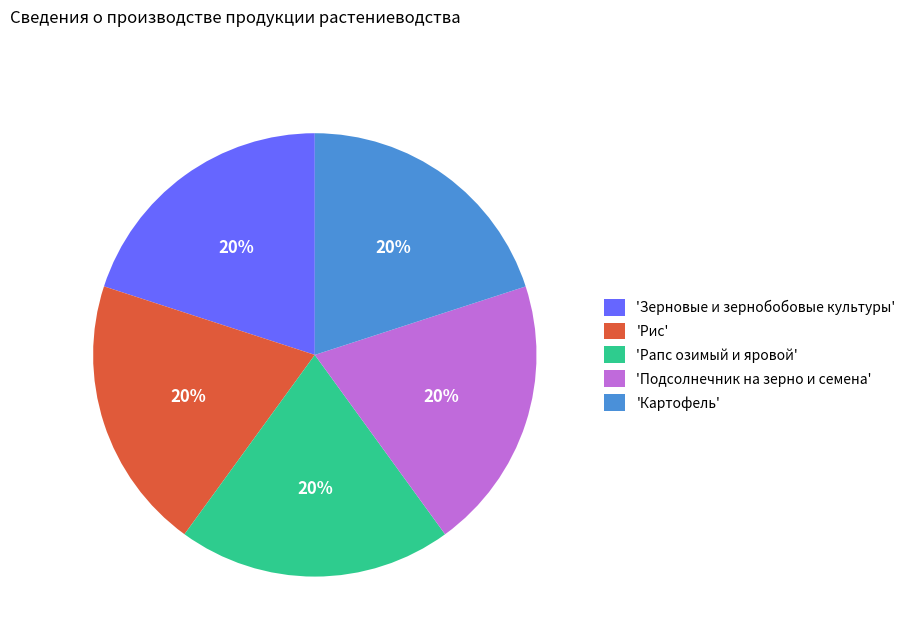

Is the sum of 'Картофель' and 'Зерновые и зернобобовые культуры' greater than half?

No